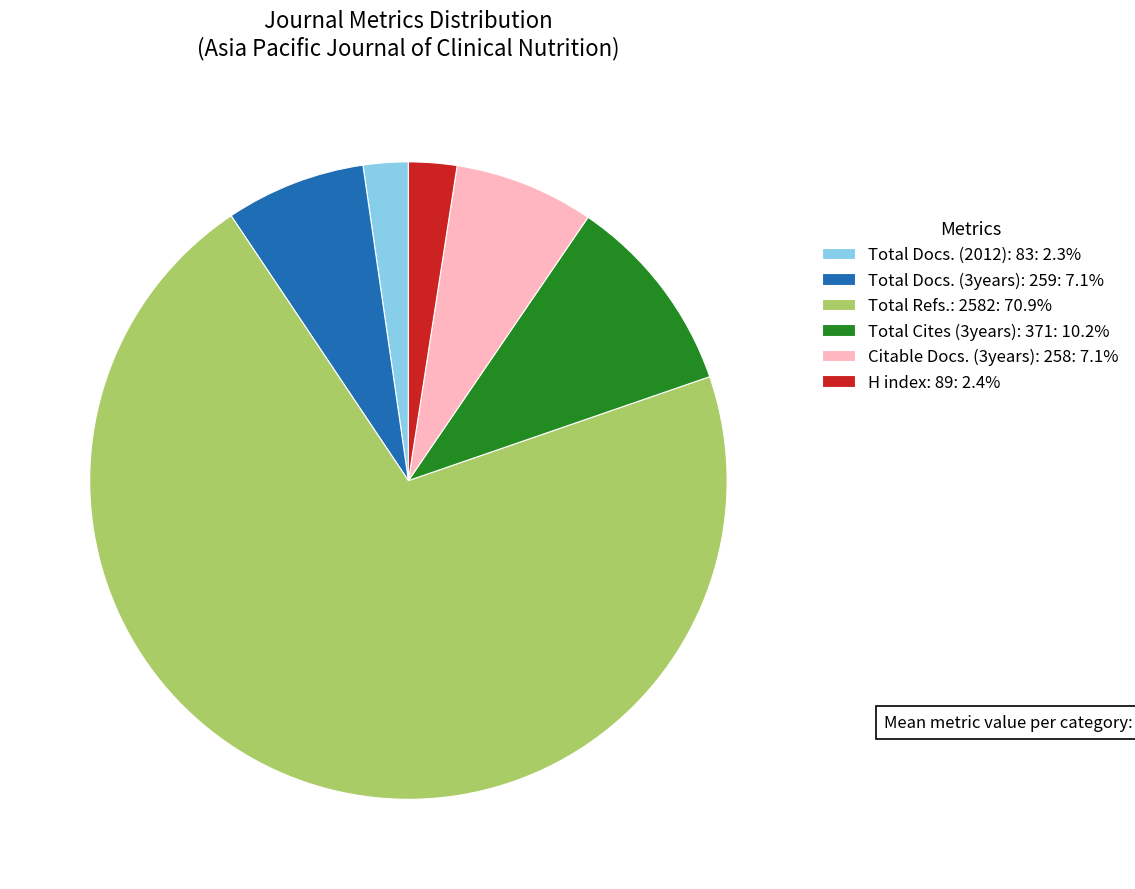

Does any single category account for the majority?

Yes